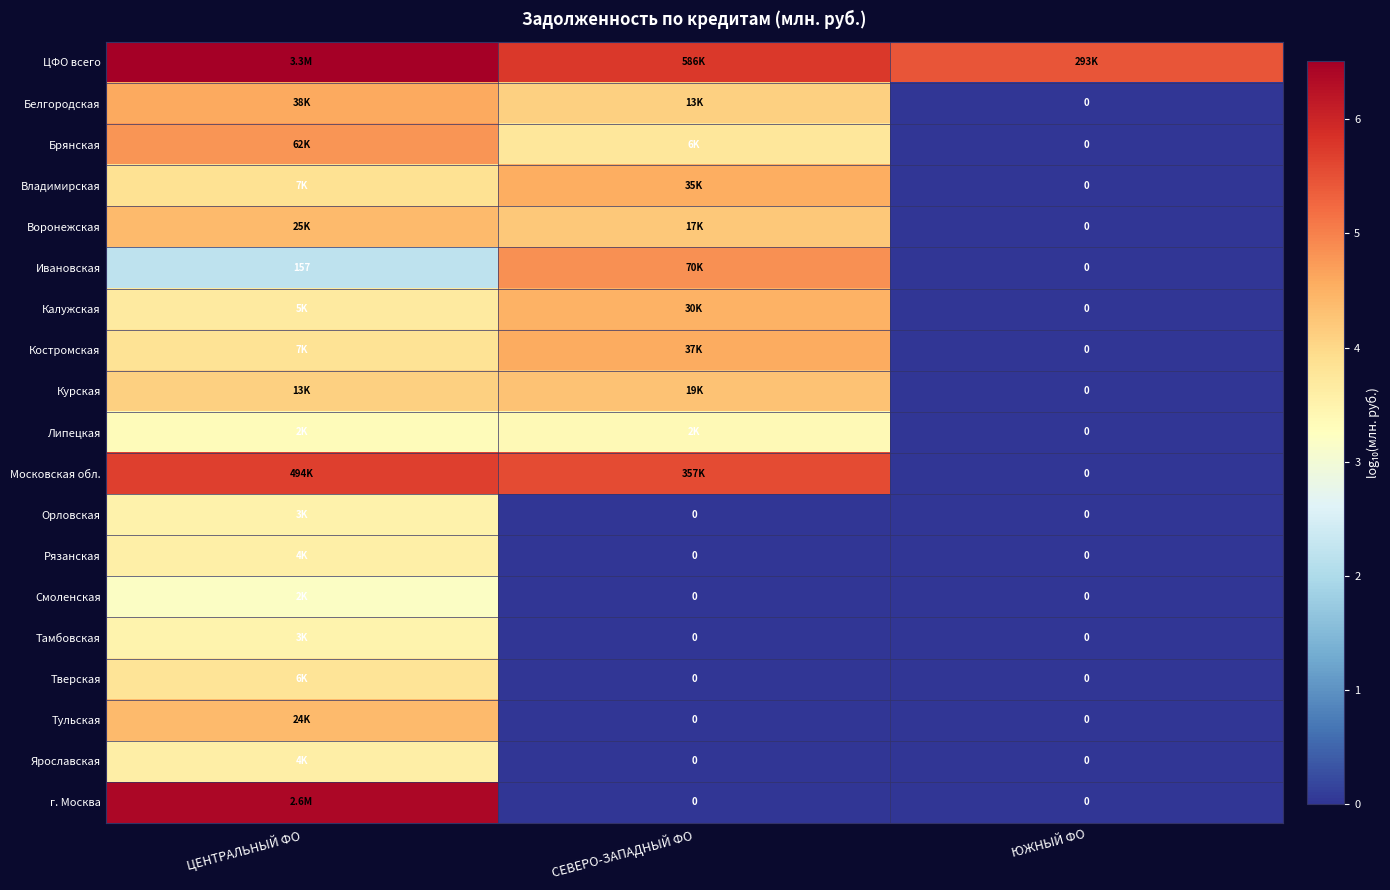

Which series has the largest total across all categories?

ЦФО всего